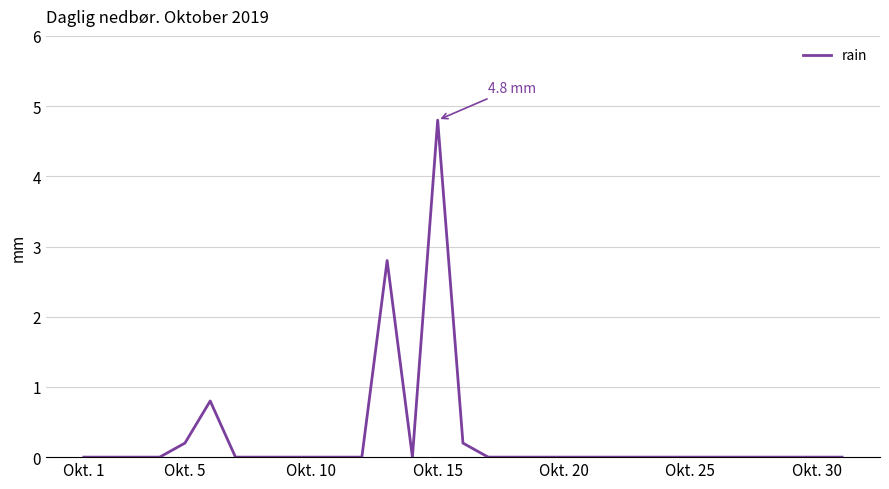

Is this an area chart (filled region under the line)?

No